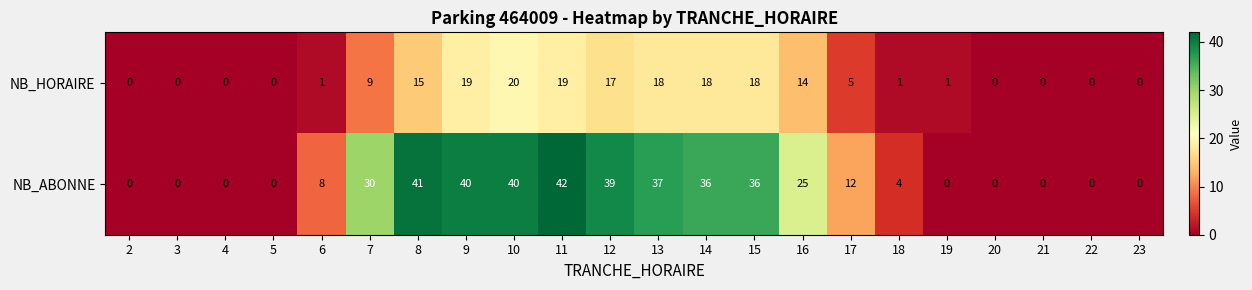

True or false: NB_ABONNE has a value of -26 at 21.

False